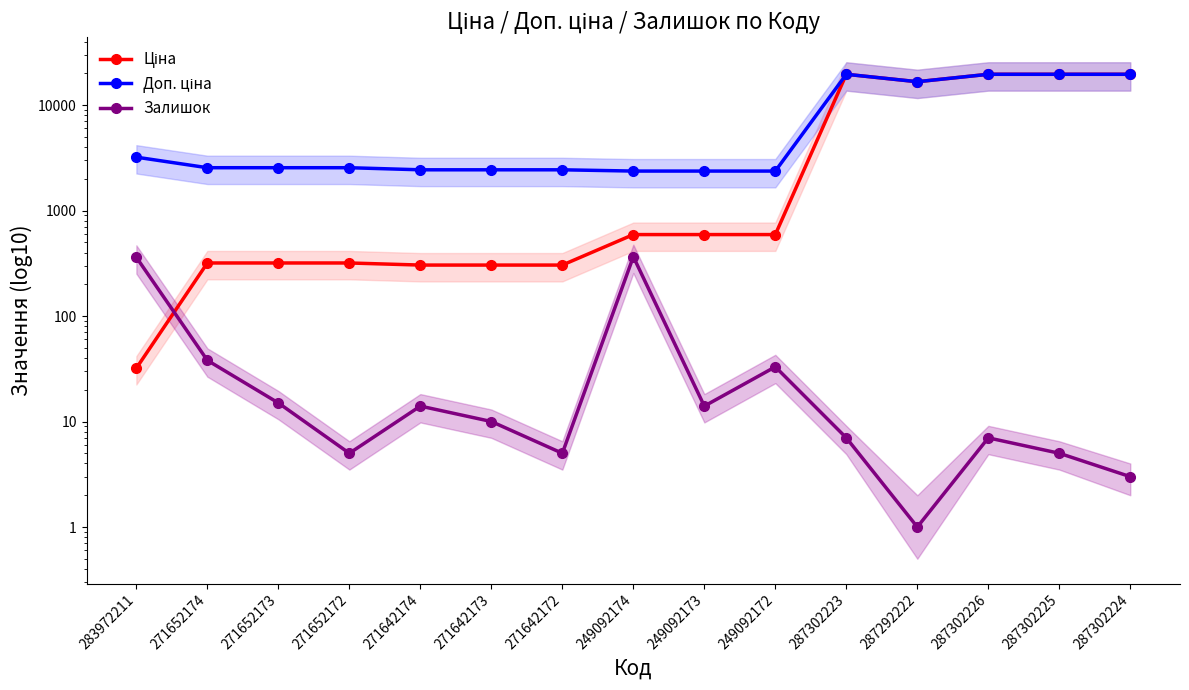

How many interior local peaks does the Доп. ціна series have?

1